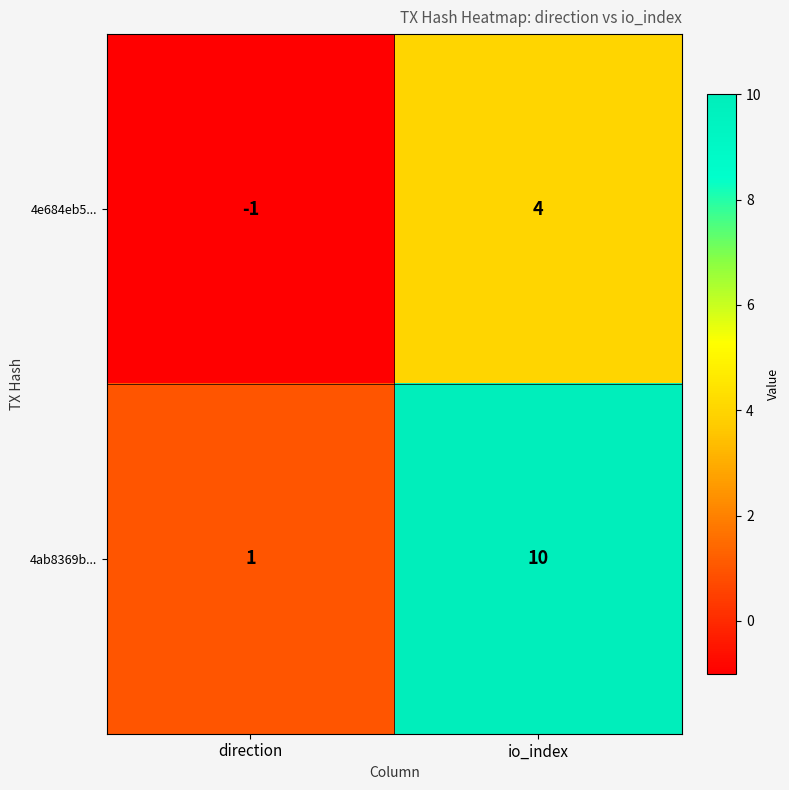

Which series changed the most between direction and io_index?

4ab8369b...